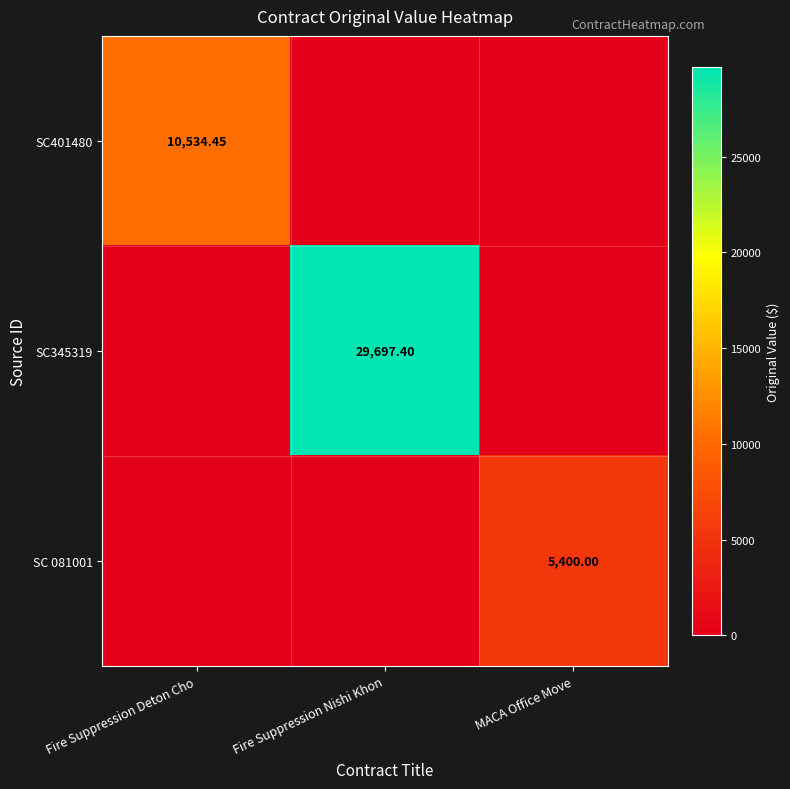

At which category is the sum across all series the highest?

Fire Suppression Nishi Khon